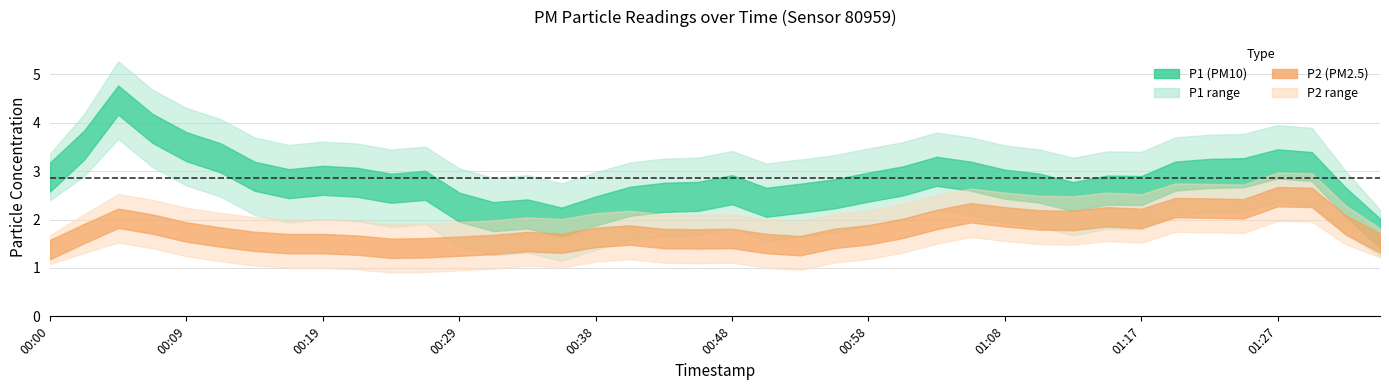

What is the sum of the P1 values at 00:43 and 00:41?

4.6